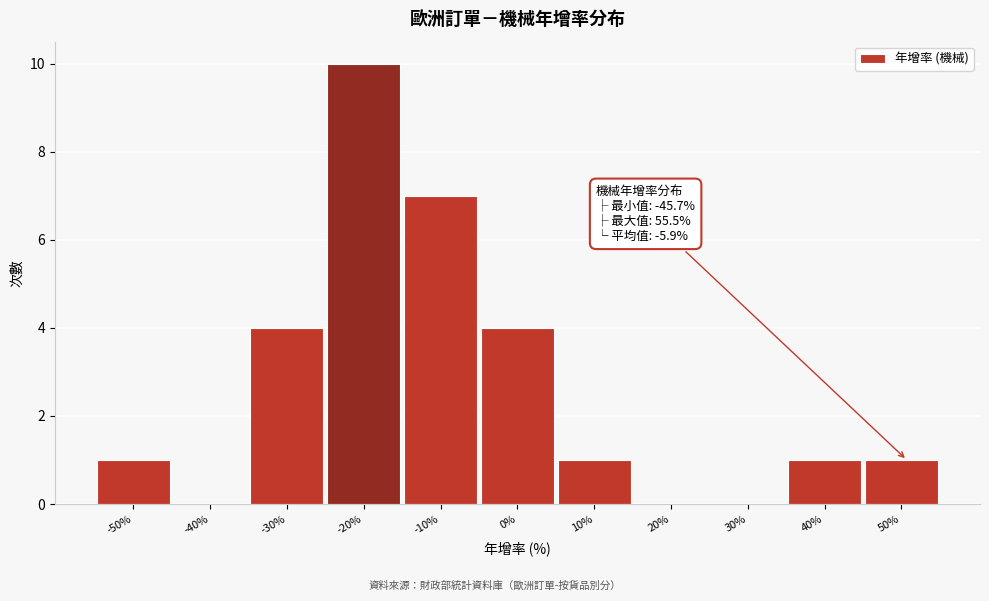

Reading left to right, list all the values displayed in this chart.

-50%=1	-40%=0	-30%=4	-20%=10	-10%=7	0%=4	10%=1	20%=0	30%=0	40%=1	50%=1